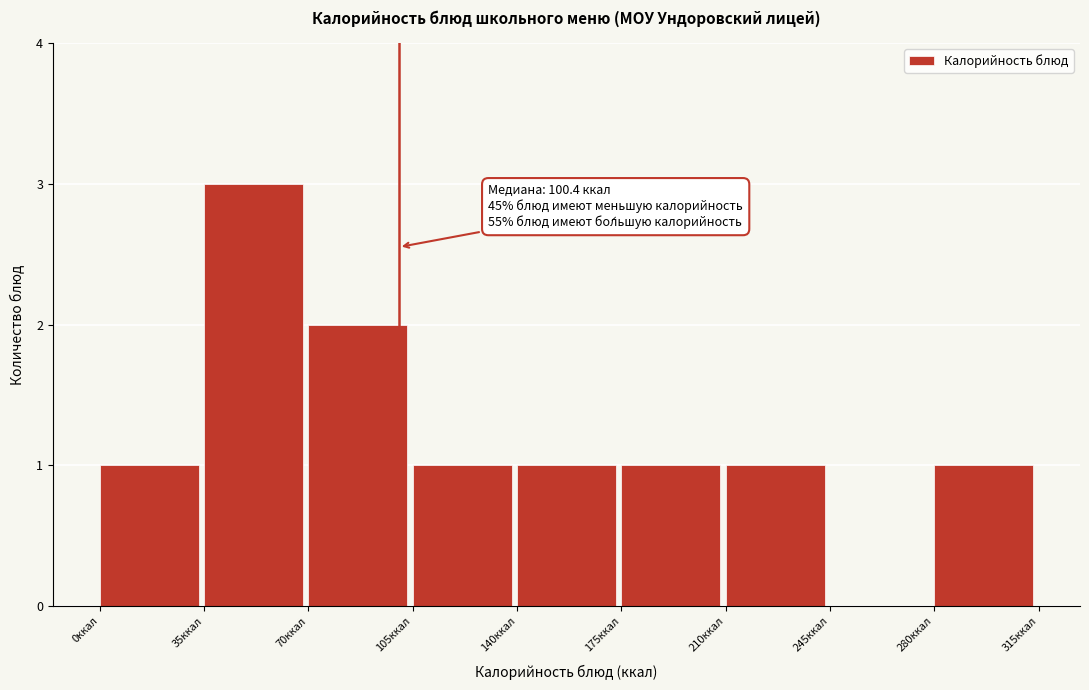

Over which range of the x-axis is the bar tallest?

35 to 70